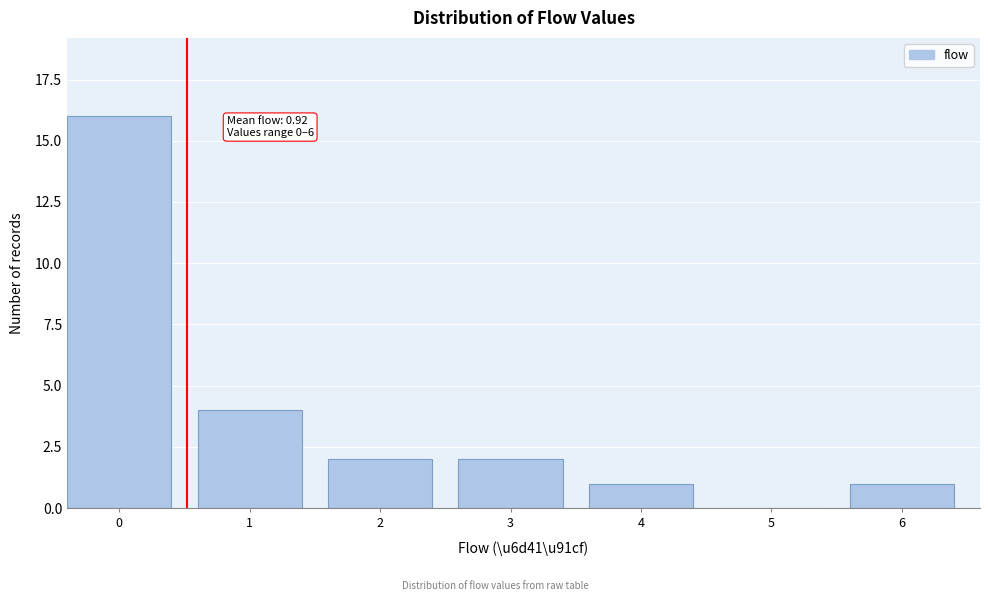

Reading right to left, transcribe all the data shown in this chart.

6=1	5=0	4=1	3=2	2=2	1=4	0=16